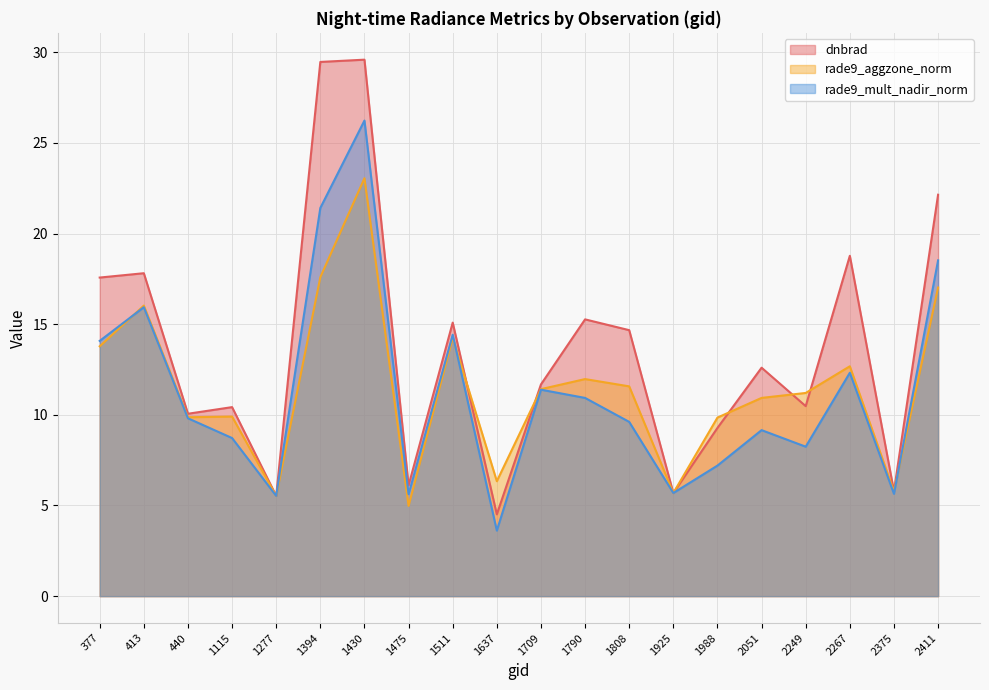

Rank the series by their maximum value, from highest to lowest.

dnbrad, rade9_mult_nadir_norm, rade9_aggzone_norm